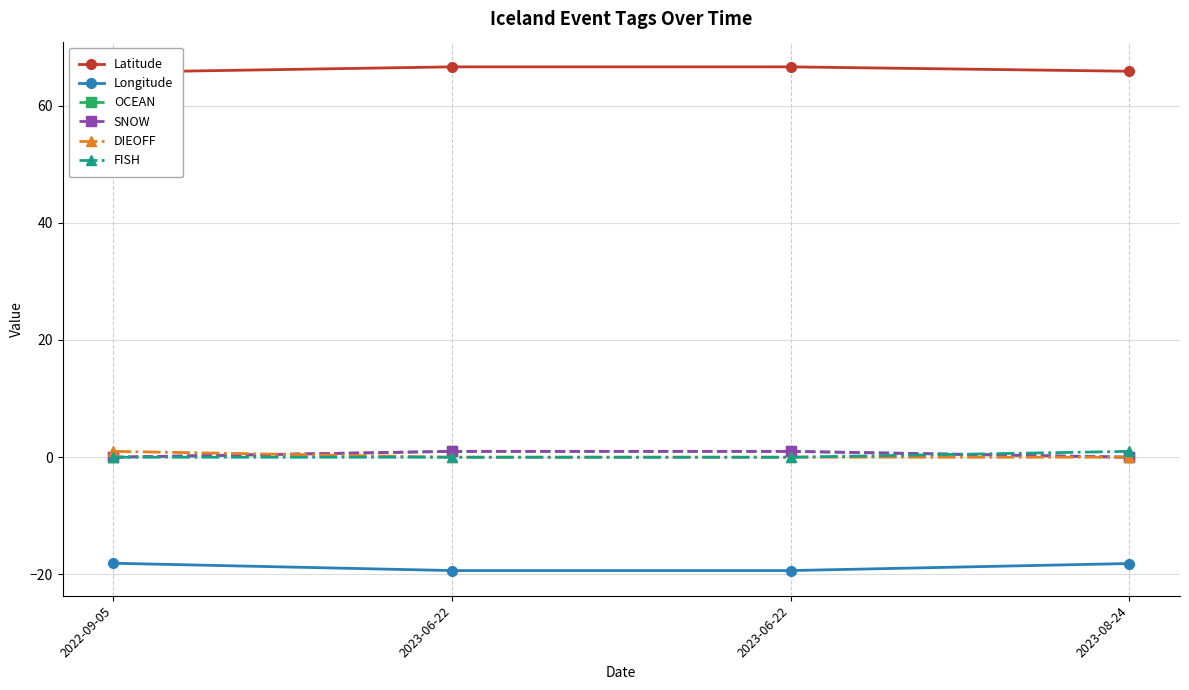

True or false: OCEAN and Latitude cross at least once.

False